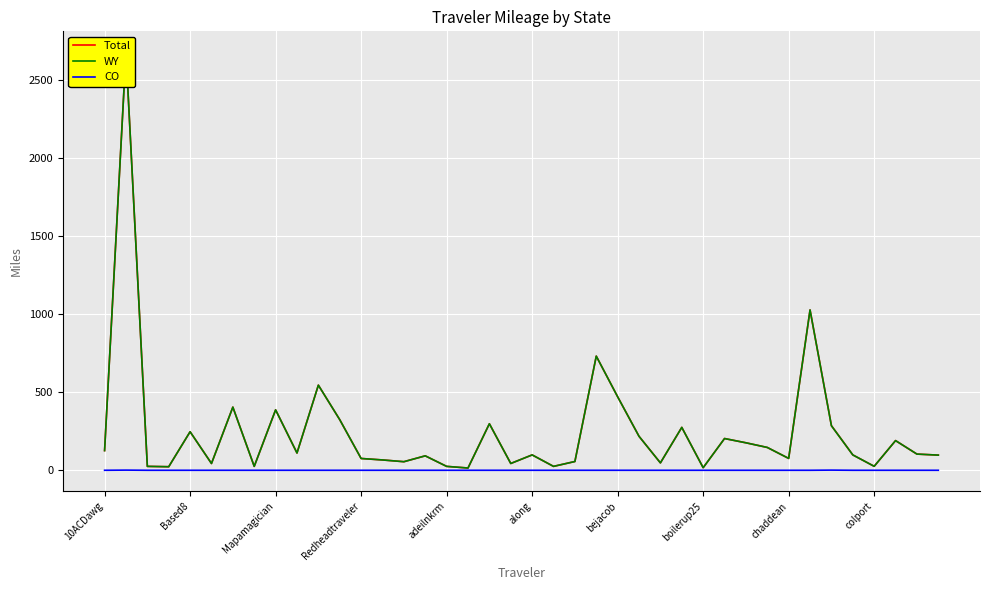

At 38, list the series in order from smallest to largest.

CO, Total, WY